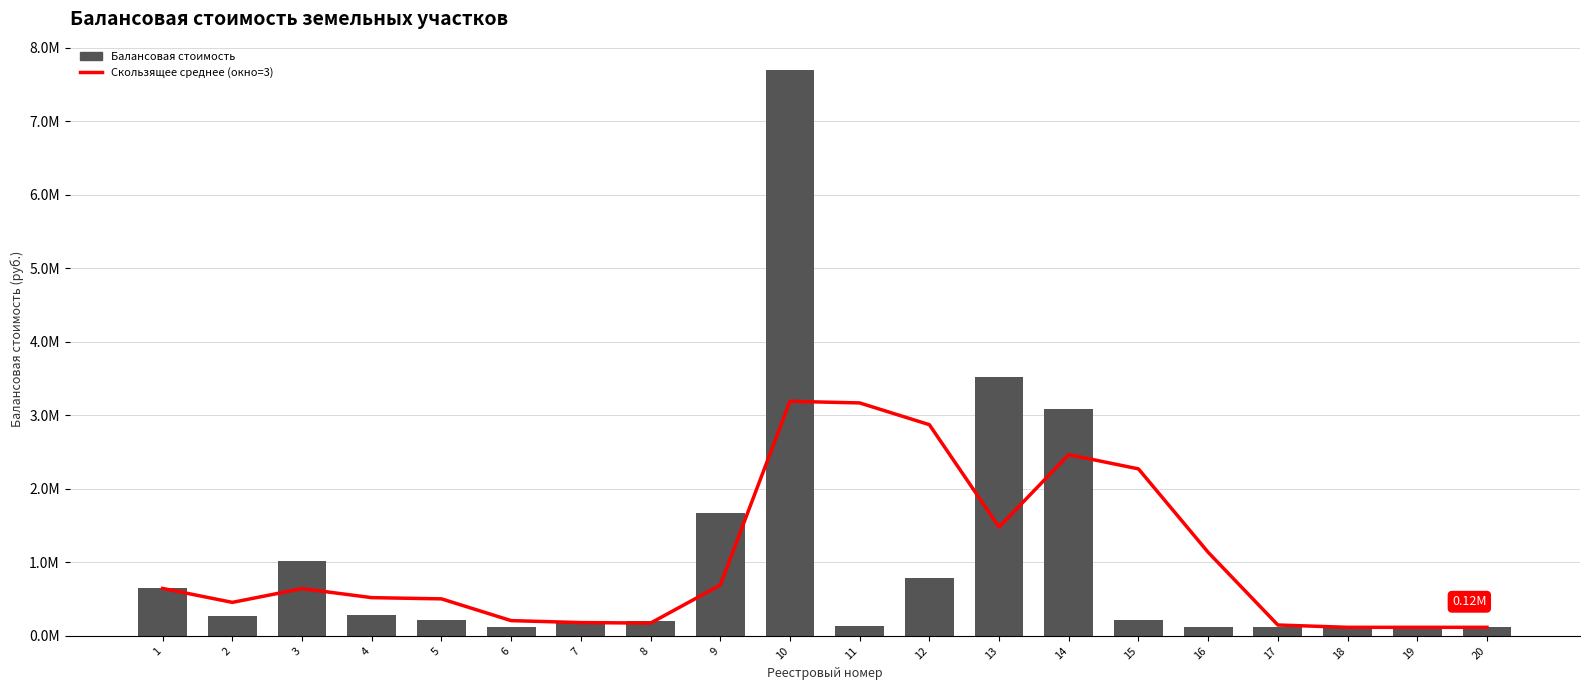

What is the difference between the maximum and second lowest values in the Скользящее среднее (окно=3) series?

3074104.6